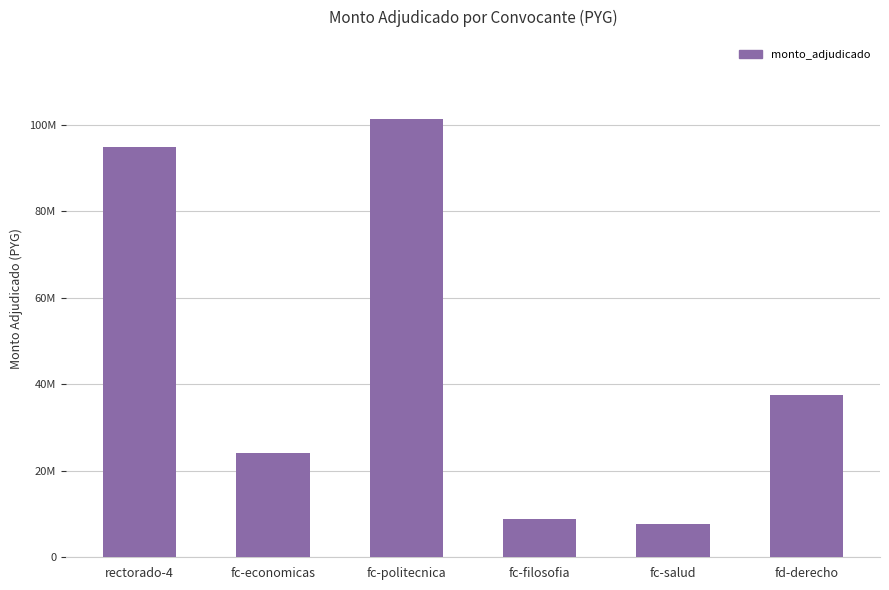

What is the value of the 2nd bar from the left?

24203000